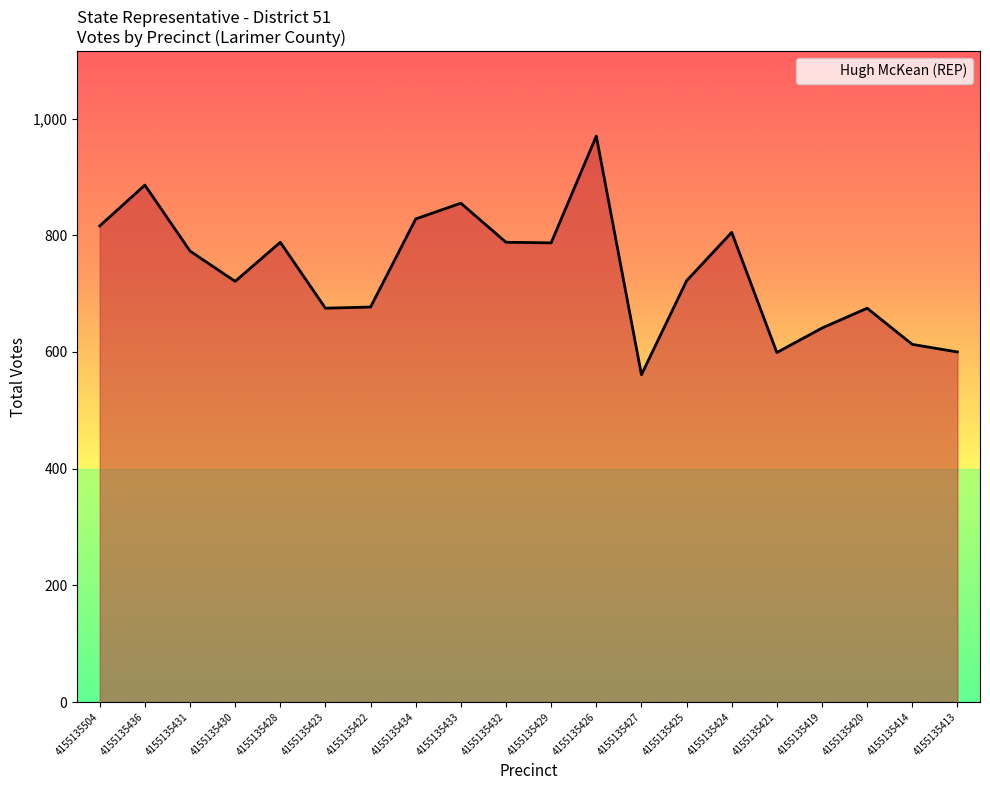

What is the sum of the values at 4155135425 and 4155135414?

1335